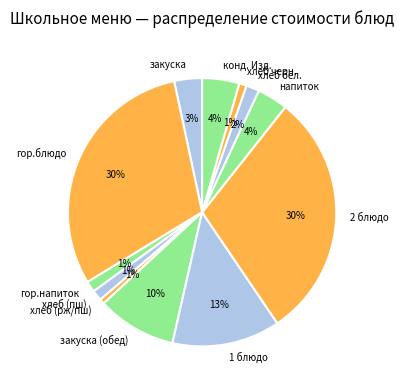

How many segments does this pie chart have?

12